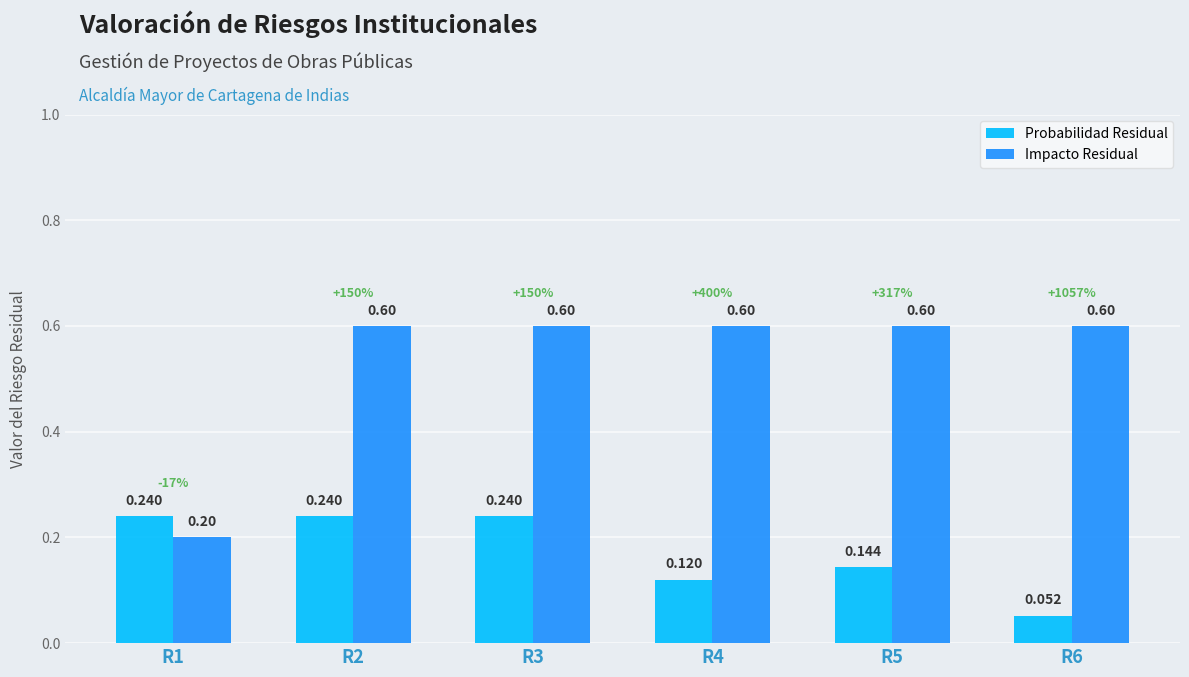

At R1, list the series in order from smallest to largest.

Impacto Residual, Probabilidad Residual